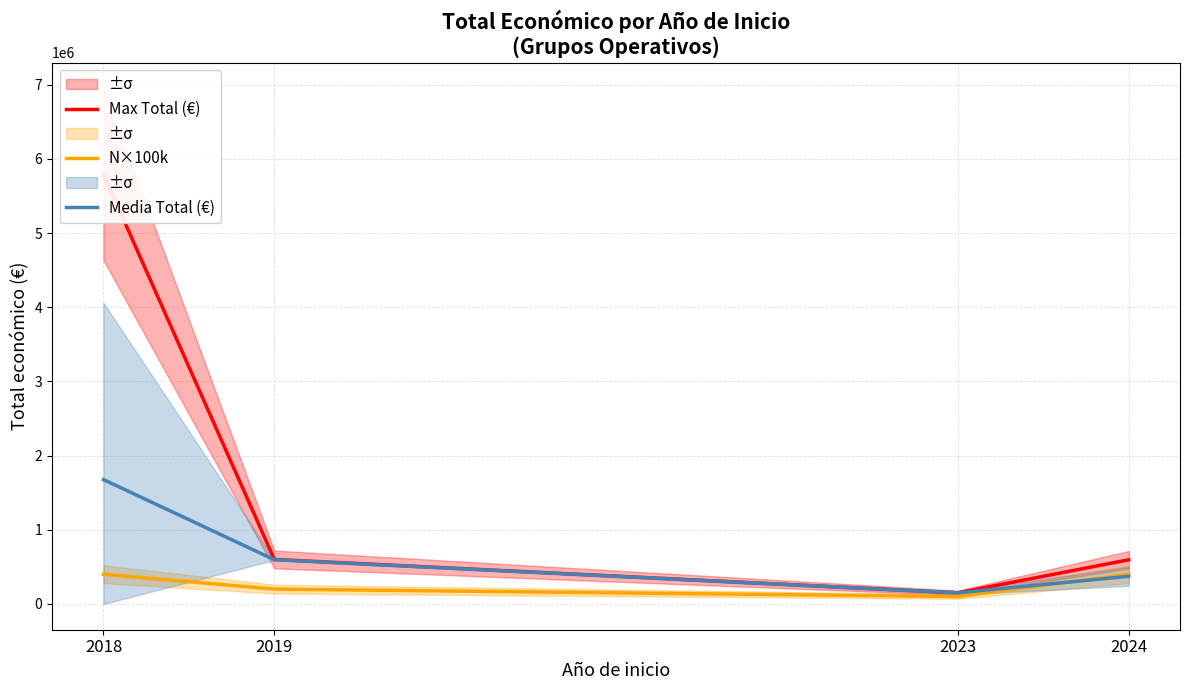

In Max Total (€), how many points are lower than both neighbors (excluding endpoints)?

1